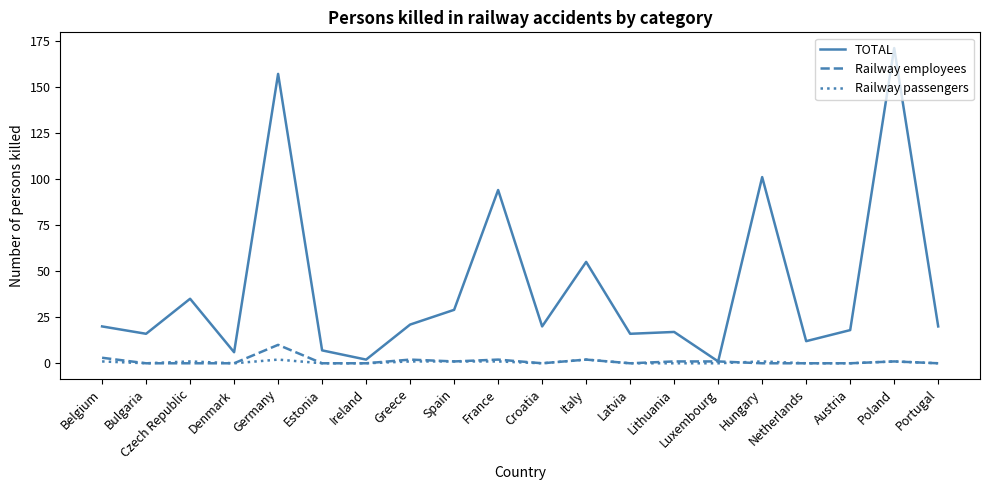

True or false: TOTAL has more than 0 points higher than both neighbors.

True